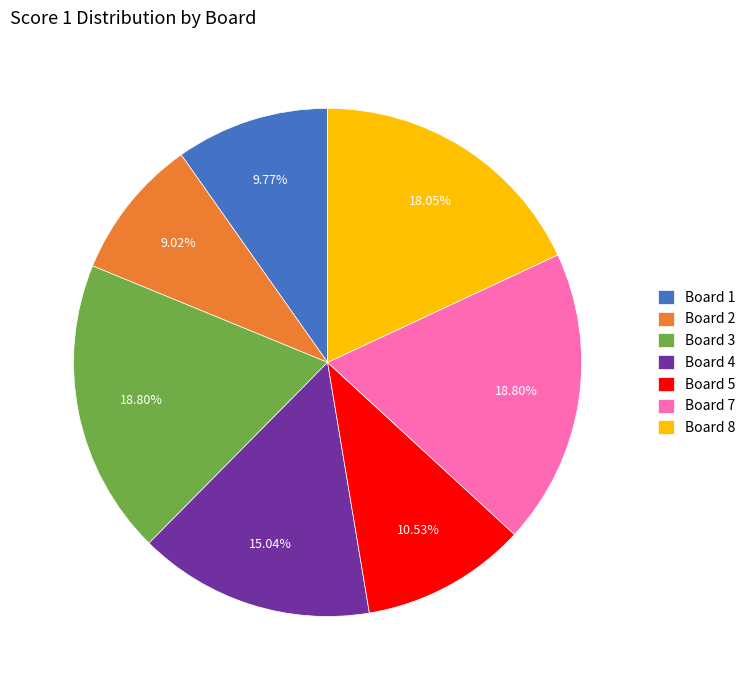

Combined, do Board 1 and Board 4 account for over 50%?

No